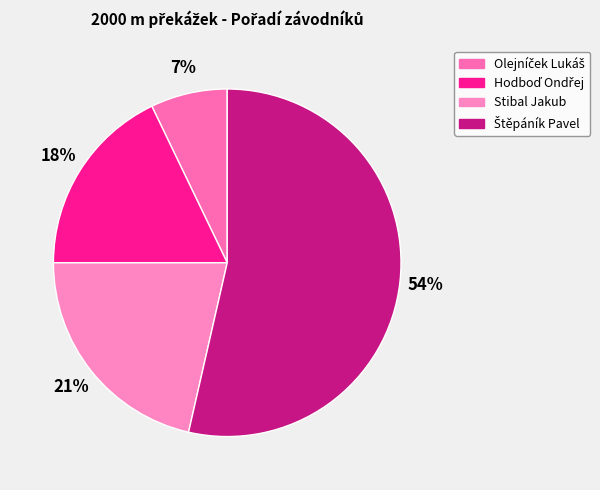

How much of the chart is everything except Štěpáník Pavel?

46.4%